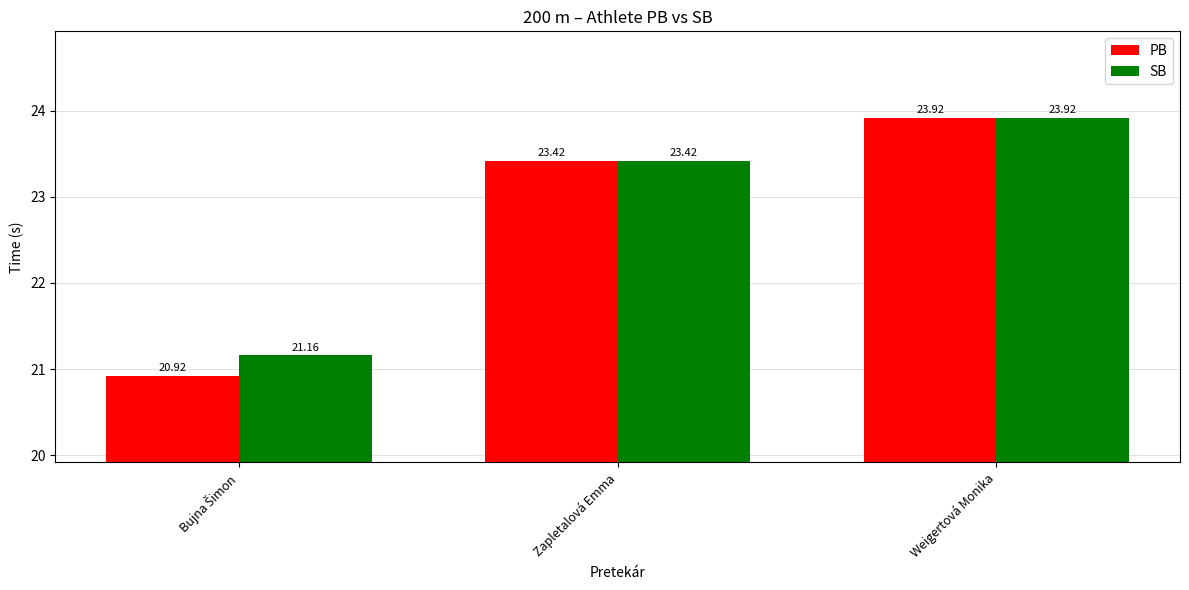

What is the sum of all PB values?

68.3